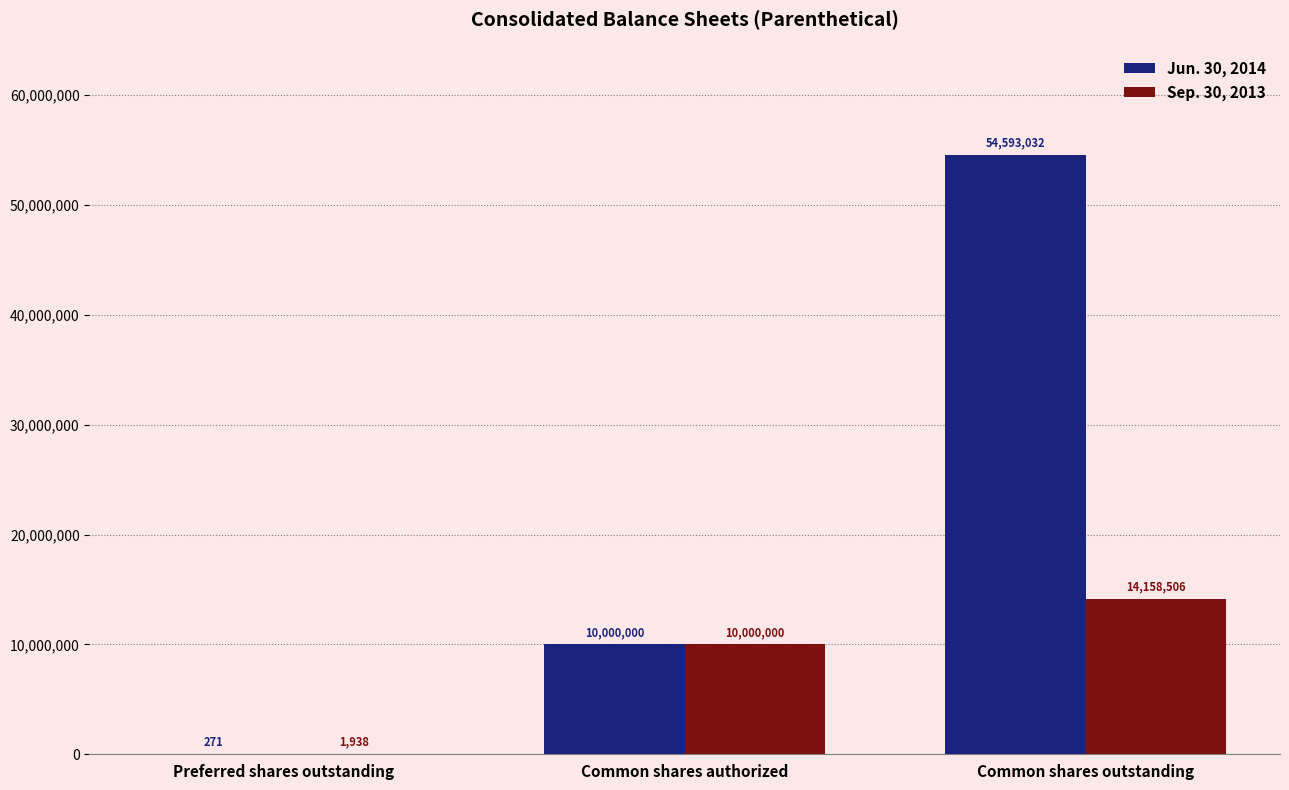

Which series has the largest range (max minus min)?

Jun. 30, 2014